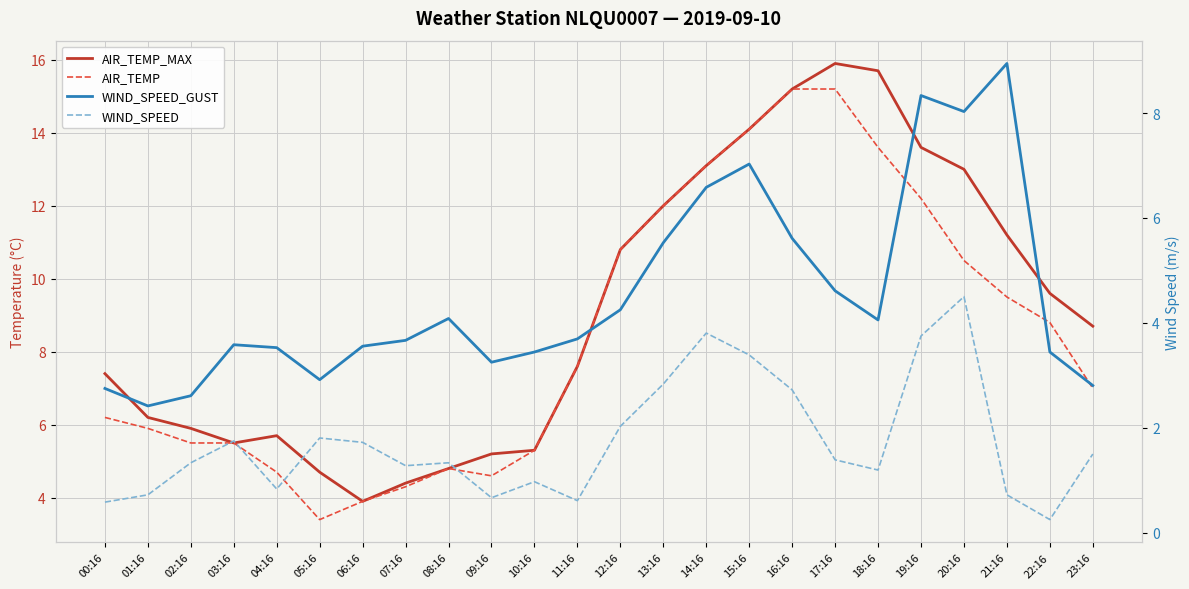

What is the label of the 14th point from the right?

10:16